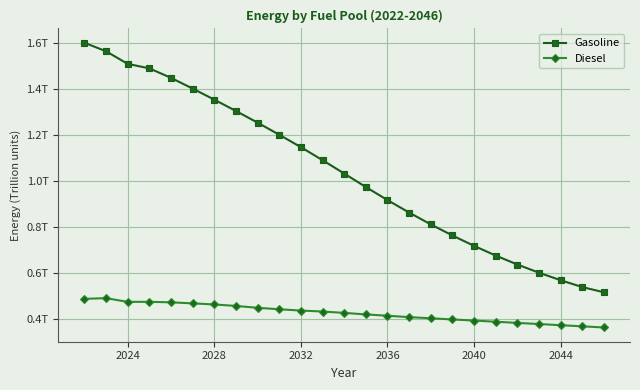

Is this an area chart (filled region under the line)?

No